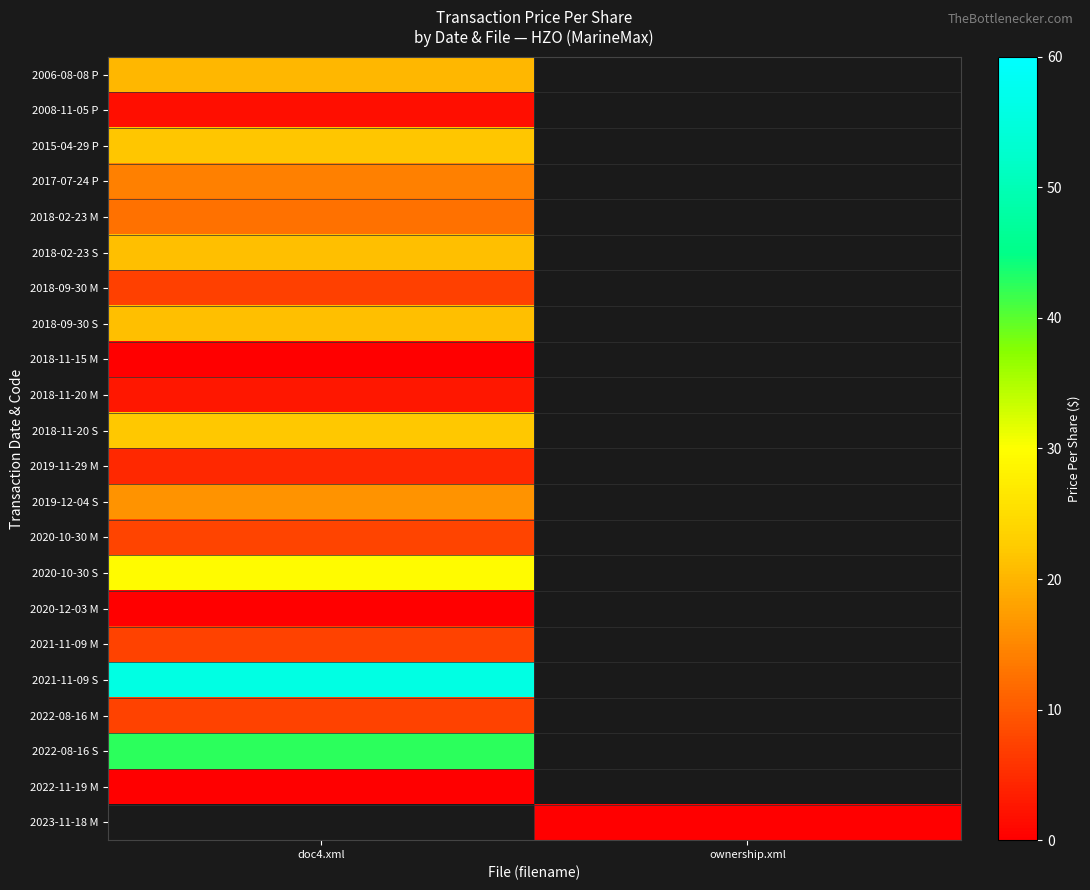

Between ownership.xml and doc4.xml, which is larger?

doc4.xml